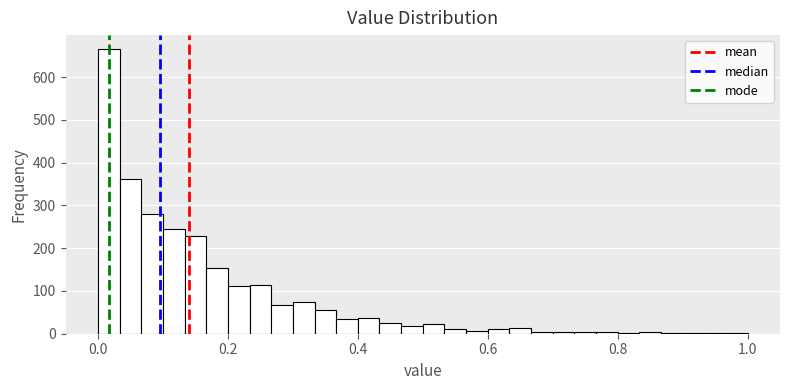

Read against the x-axis, roughly where is the centre of the tallest bar?

0.02